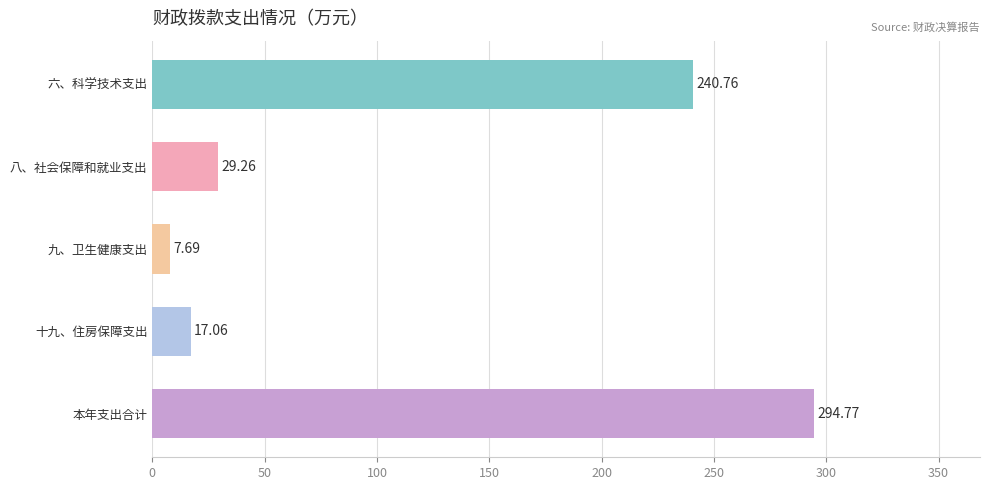

What is the greatest value displayed?

294.8